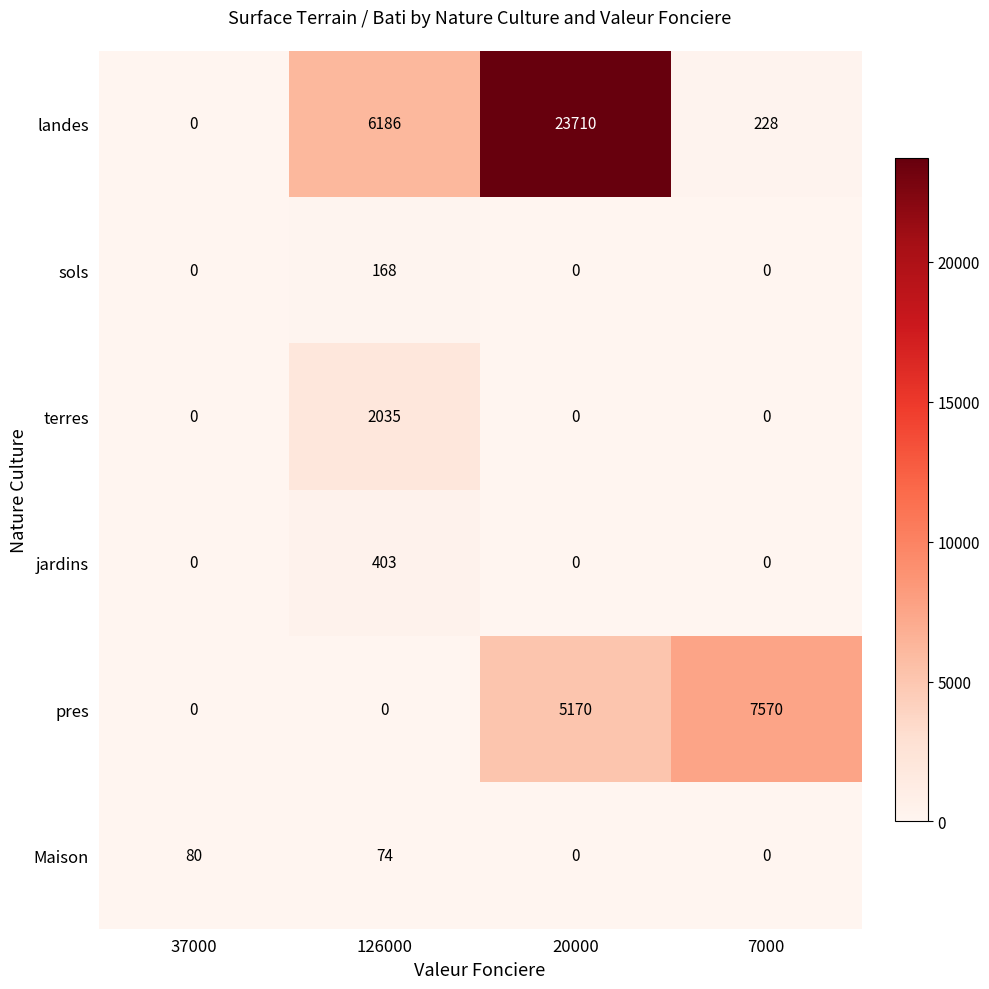

How many values in terres are above zero?

1